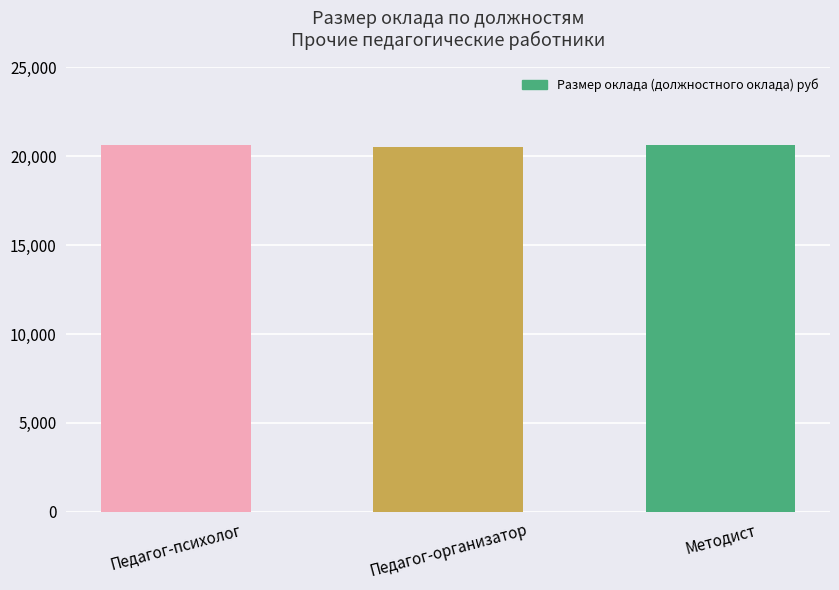

Does the chart contain any negative values?

No